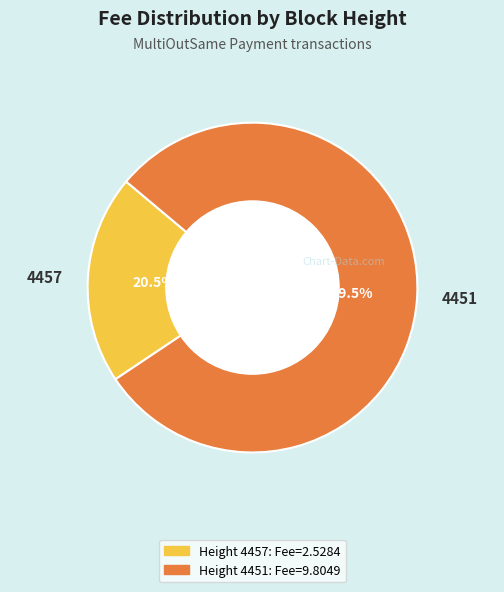

Rank the categories by value from lowest to highest.

4457, 4451